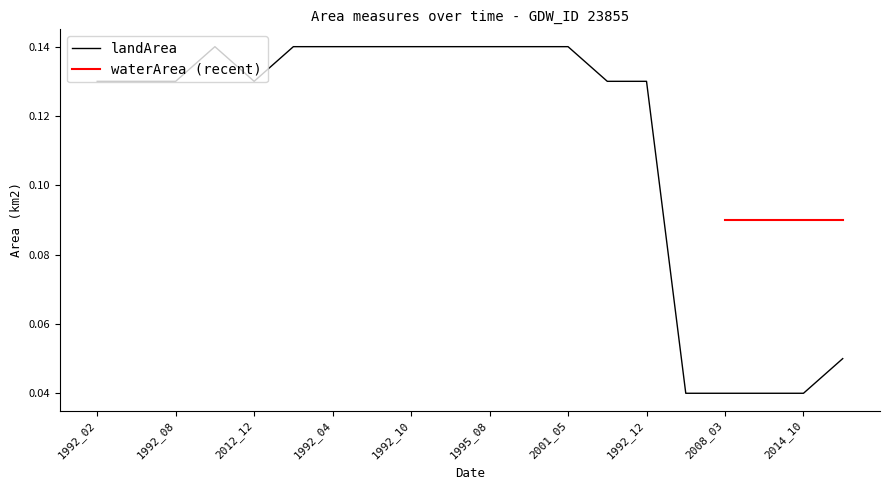

What is the label of the 13th point from the left?

2001_05